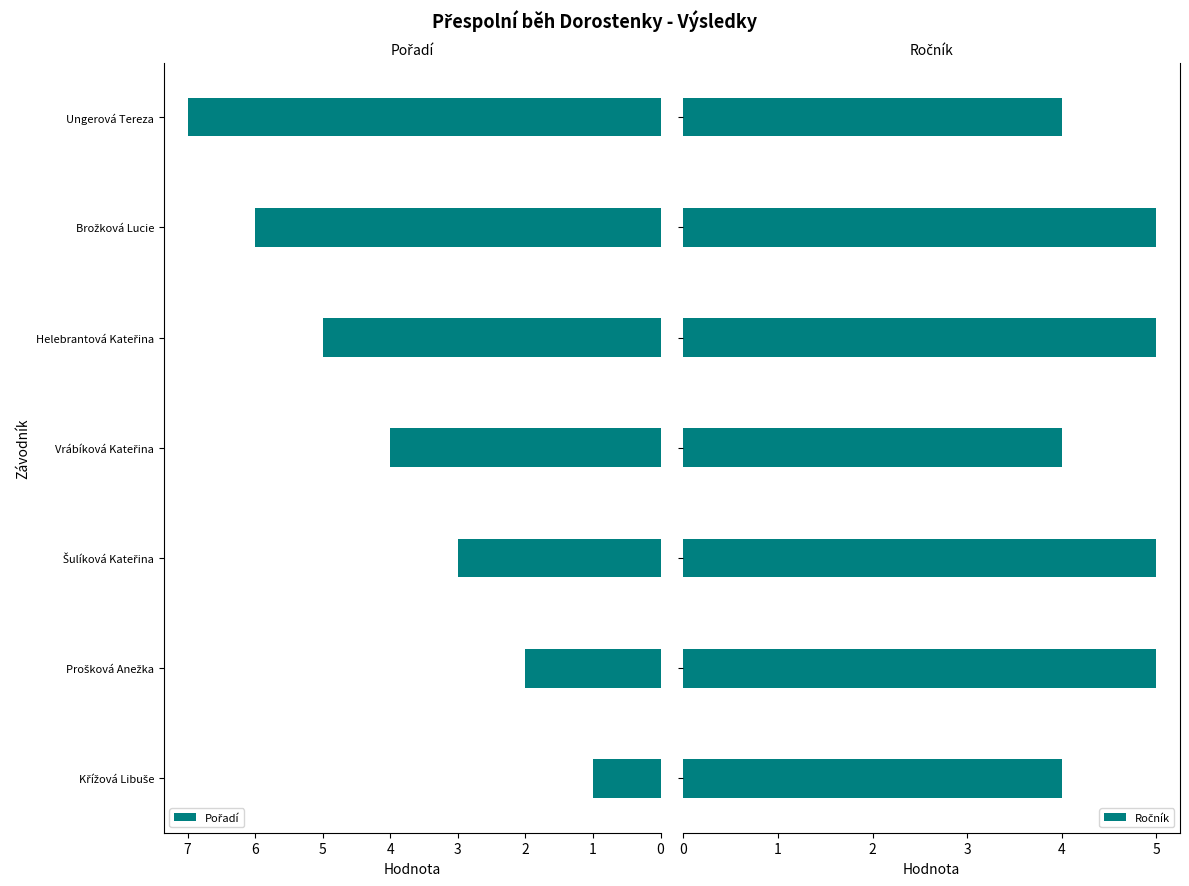

How many data points in Ročník are less than 5?

3